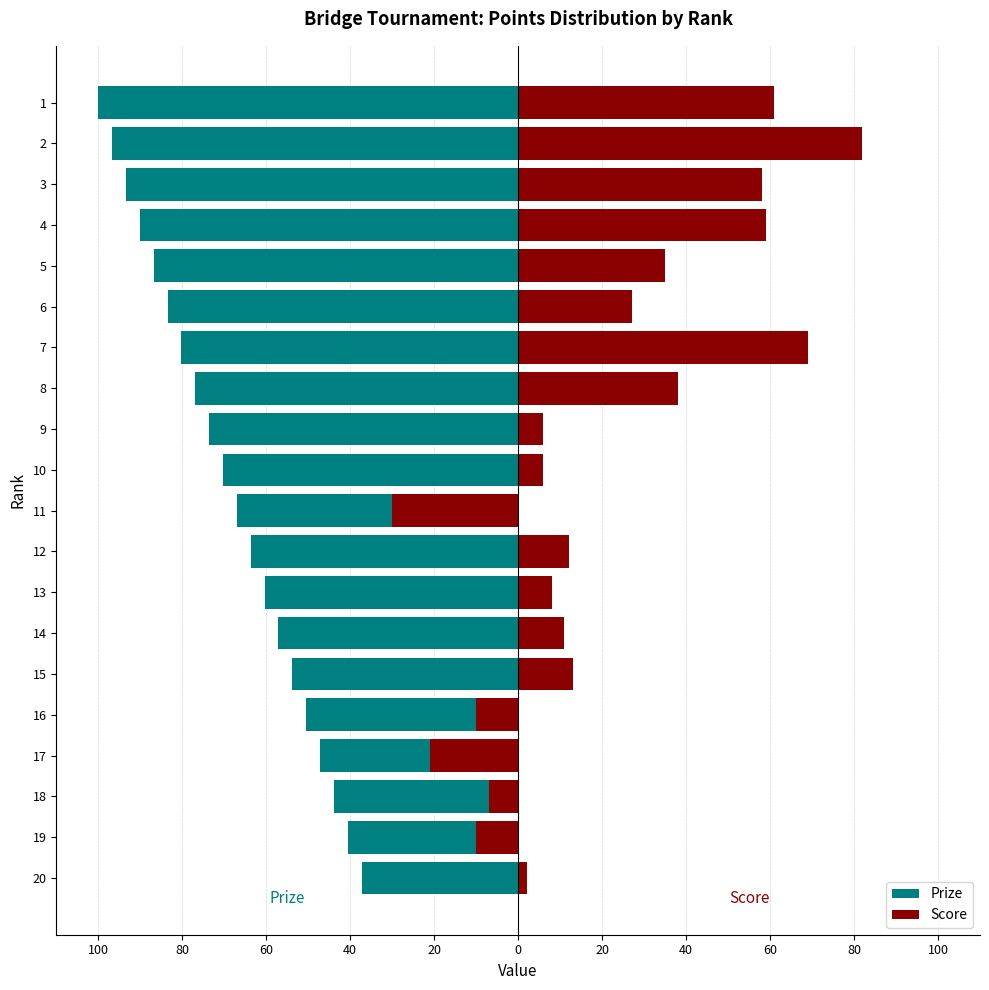

What is the difference between the maximum and second lowest values in the Score series?

103.0